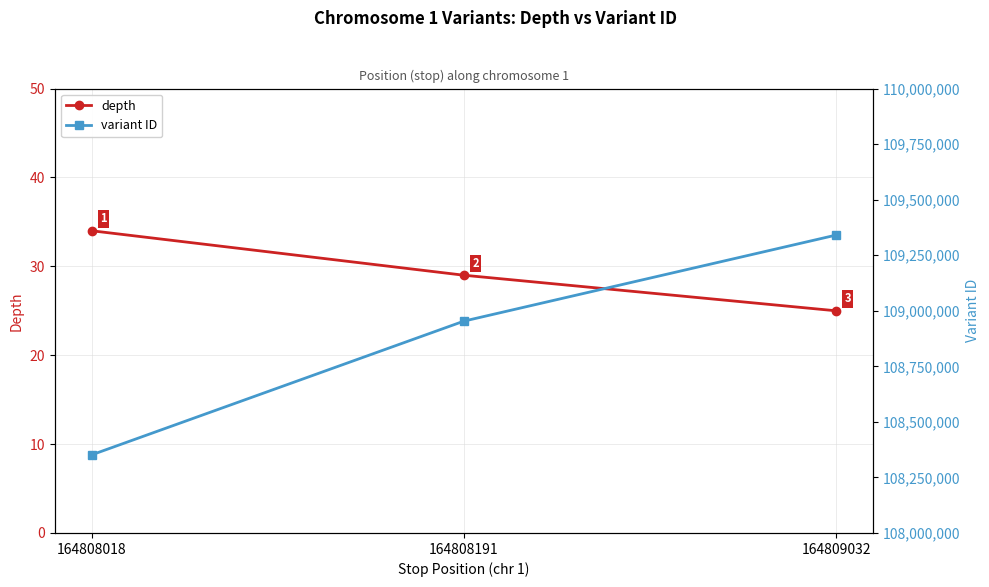

At which label does depth reach its peak?

164808018